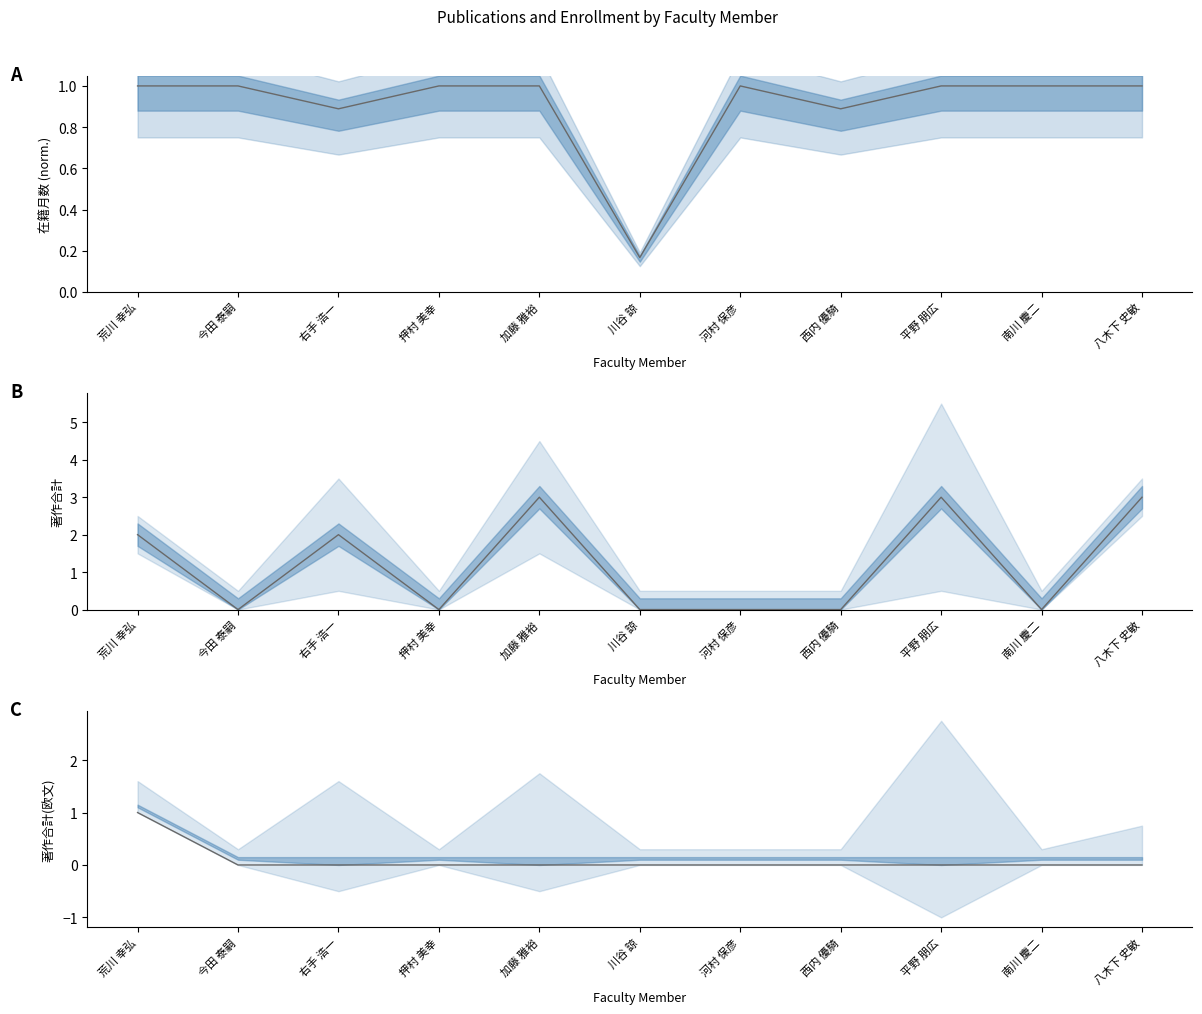

Which series has the largest total across all categories?

著作合計